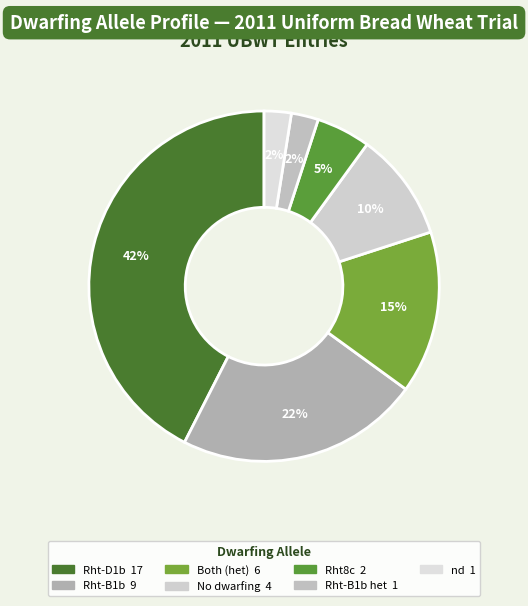

To the nearest percent, what is the difference between the largest and smallest slice percentages?

40%